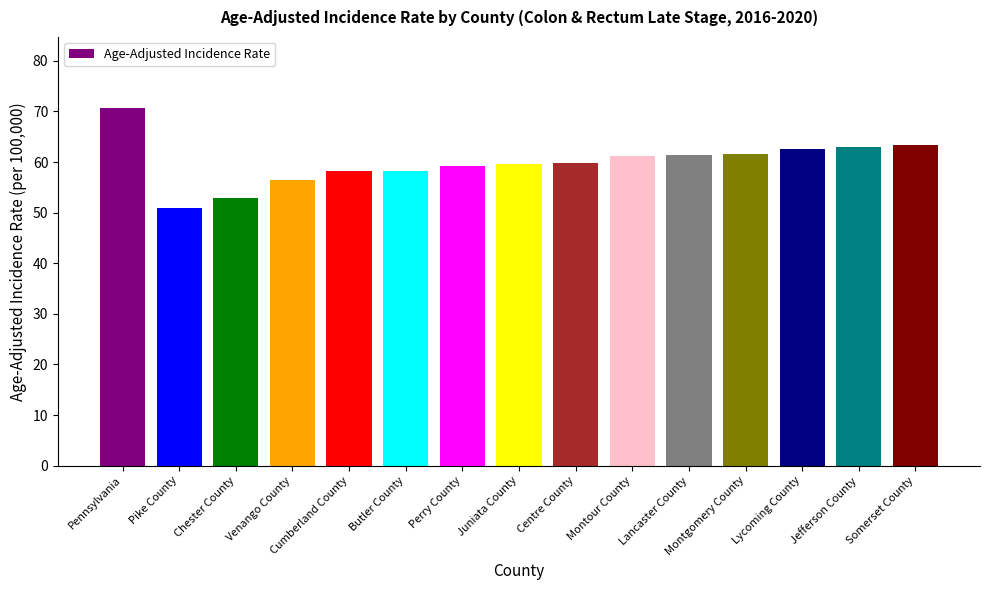

At which label does the data first exceed 59?

Pennsylvania